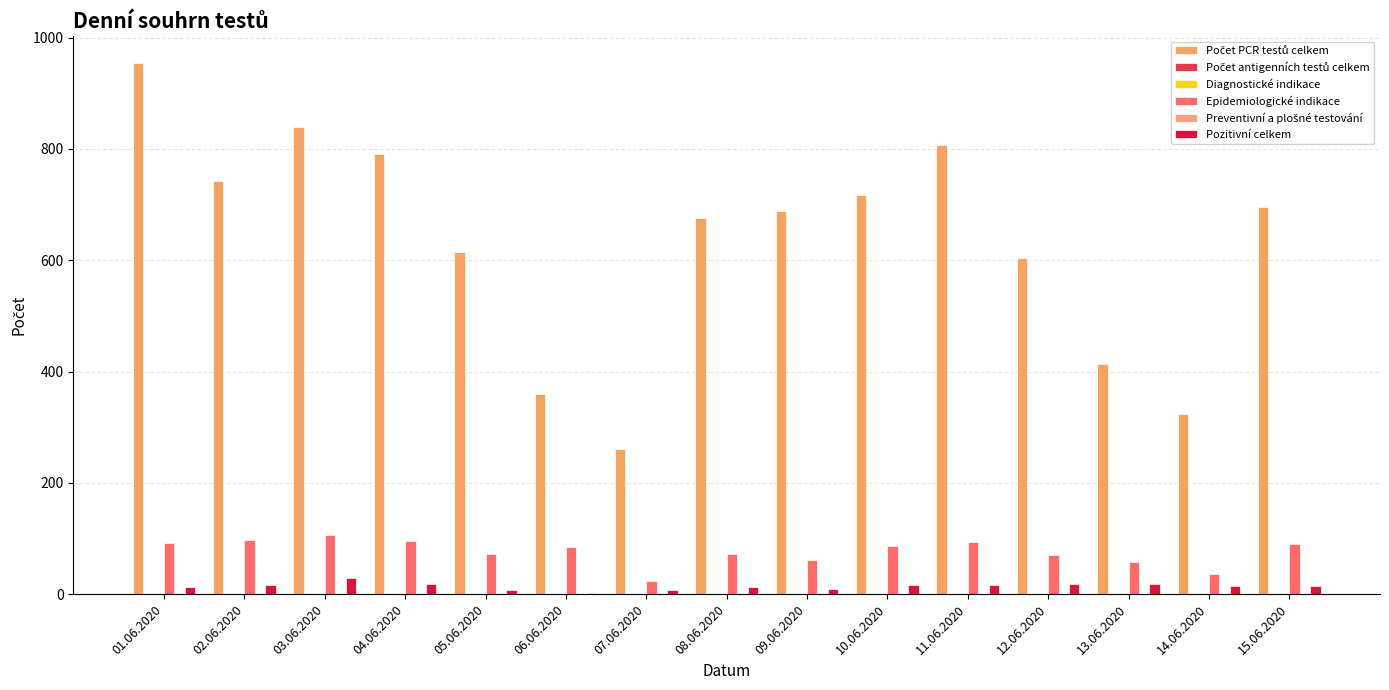

Is it true that Preventivní a plošné testování equals 0 at 14.06.2020?

False